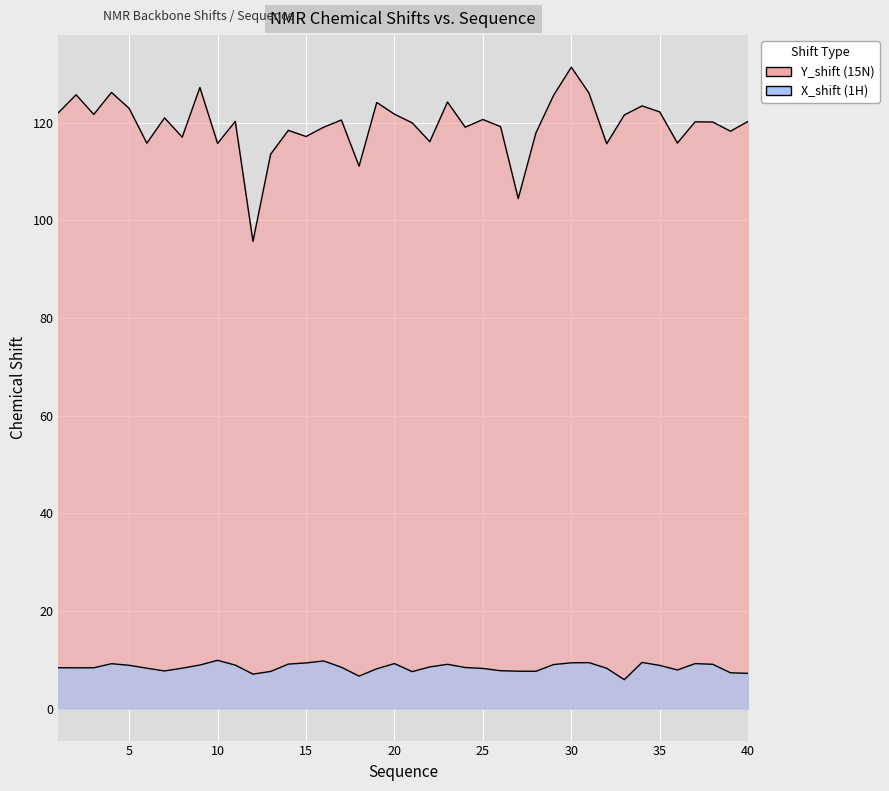

Rank the series at 16 from highest to lowest value.

Y_shift, X_shift